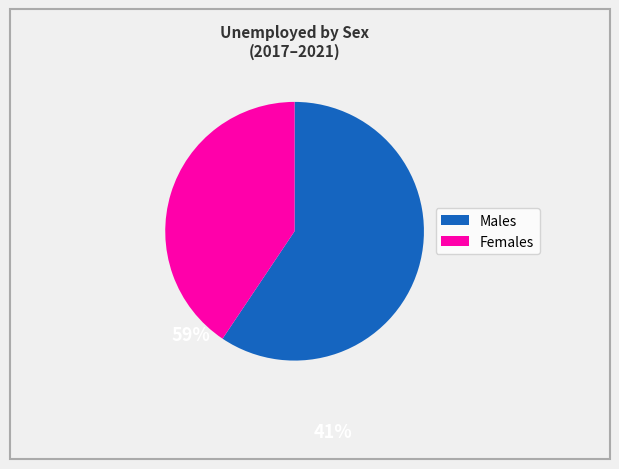

Does any single category account for the majority?

Yes